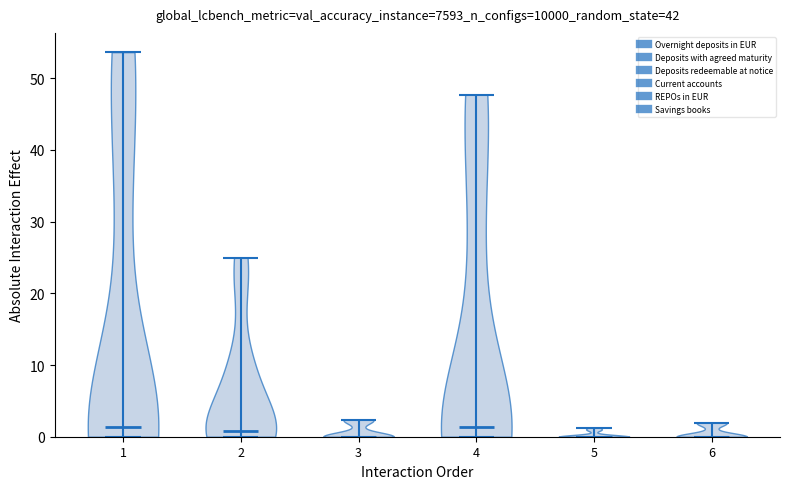

Reading left to right, read every violin against the y-axis: where its median line is, and the lowest and highest points it reaches. The values are not printed on the chart, so give them approximately, as read against the axis.

1: median line 1, lowest point 0, highest point 54
2: median line 1, lowest point 0, highest point 25
3: median line 0, lowest point 0, highest point 2
4: median line 1, lowest point 0, highest point 48
5: median line 0, lowest point 0, highest point 1
6: median line 0, lowest point 0, highest point 2